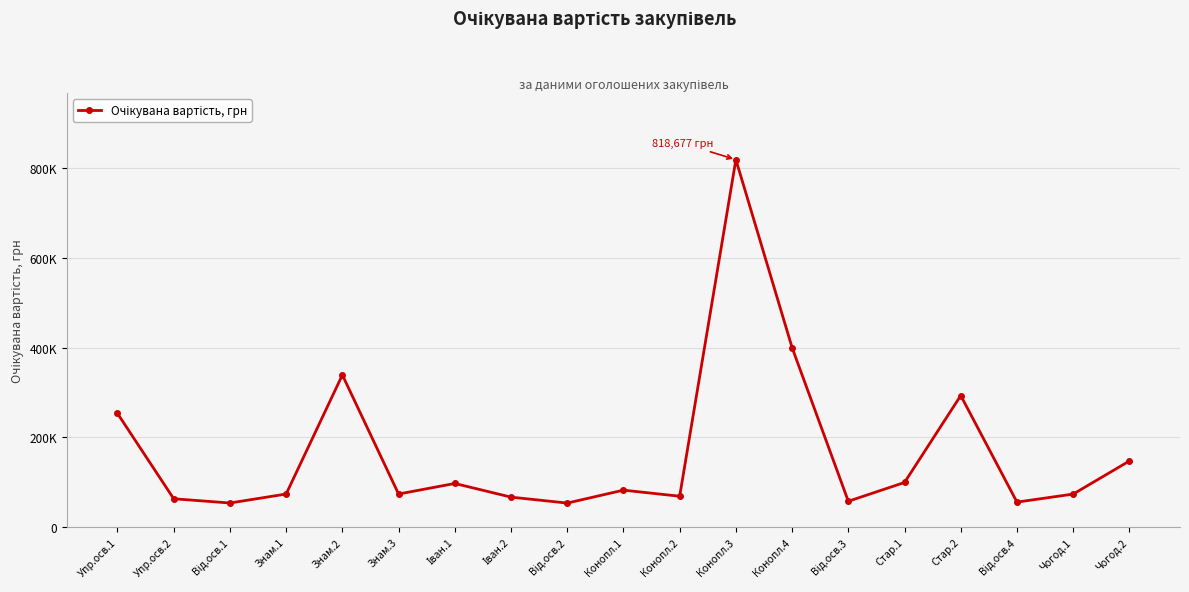

Reading left to right, transcribe all the data shown in this chart.

253395.6	63463.5	54000.0	74000.0	339227.3	74000.0	97523.0	67093.0	53860.0	82630.0	69100.0	818677.0	400000.0	57913.2	99747.0	293303.8	56000.0	73890.9	147584.6